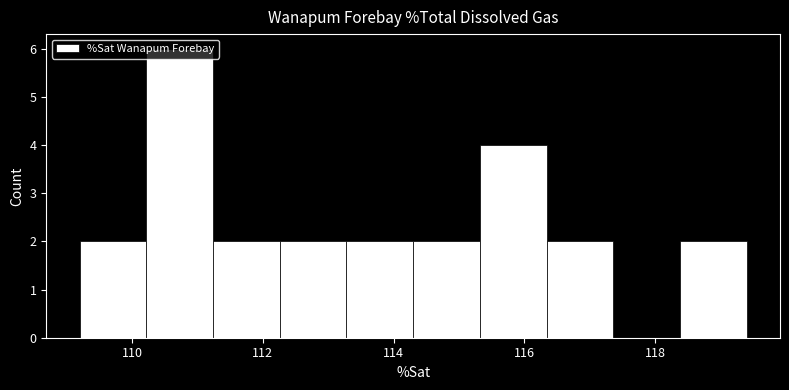

What is the height of the bar covering 109.20 to 110.22 on the x-axis? Neither the bar edges nor the heights are printed on the chart, so give them approximately, as read against the axes.

2